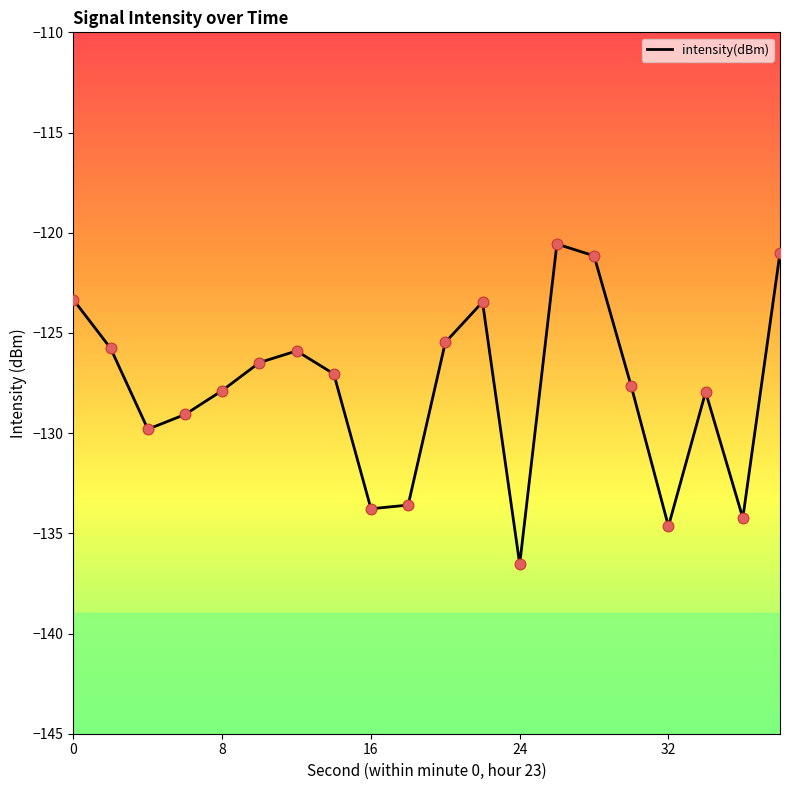

What is the maximum value shown in the chart?

-120.6